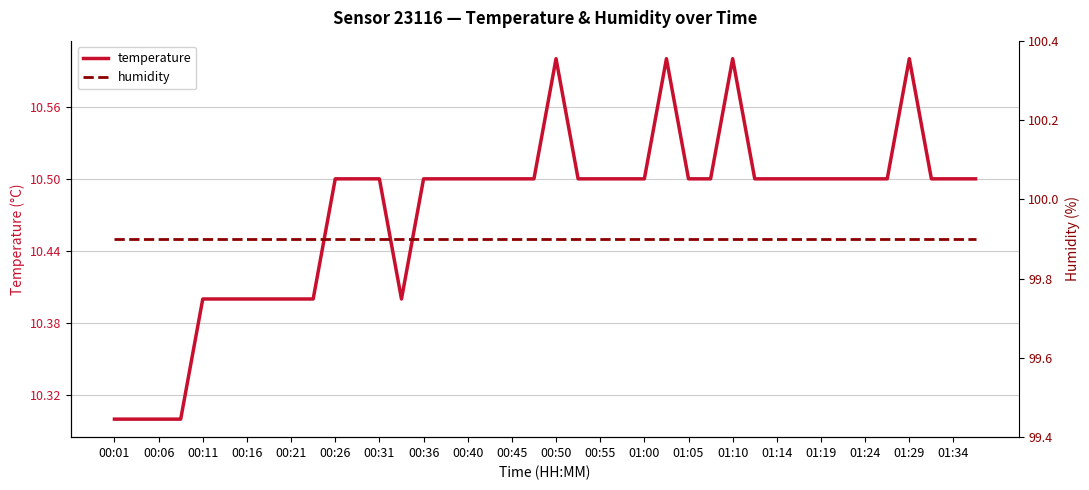

What is the difference between the highest and lowest values at 33?

89.4